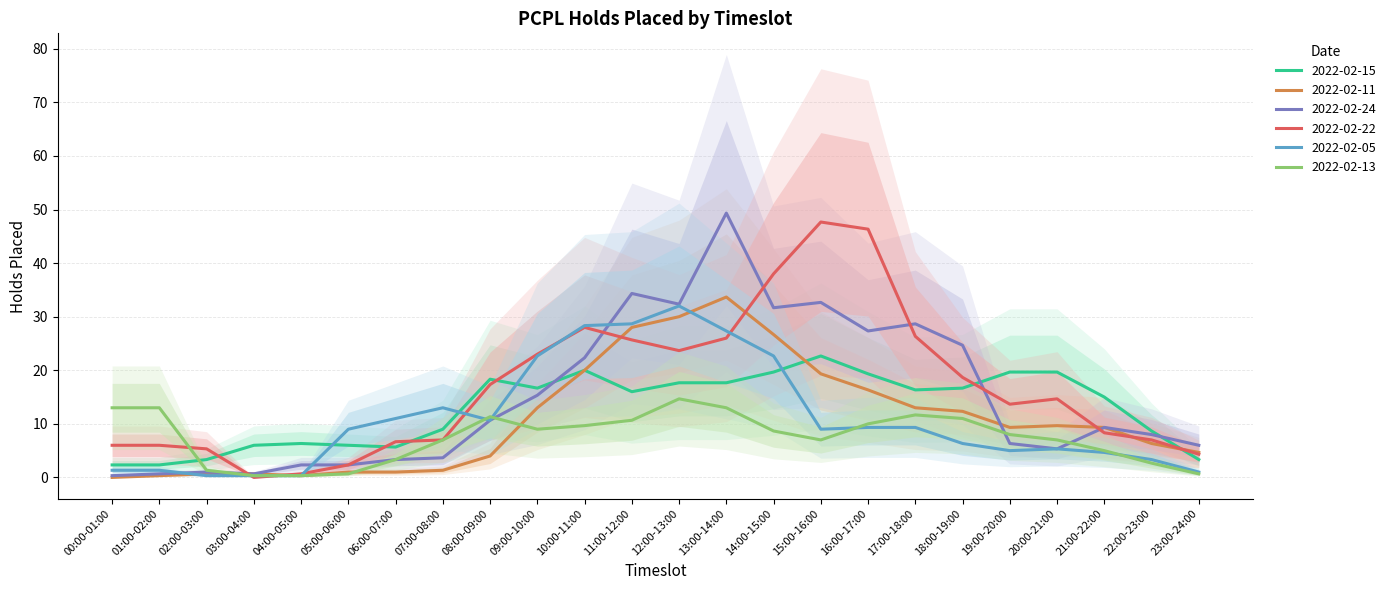

Does the chart display data point markers on the line(s)?

No